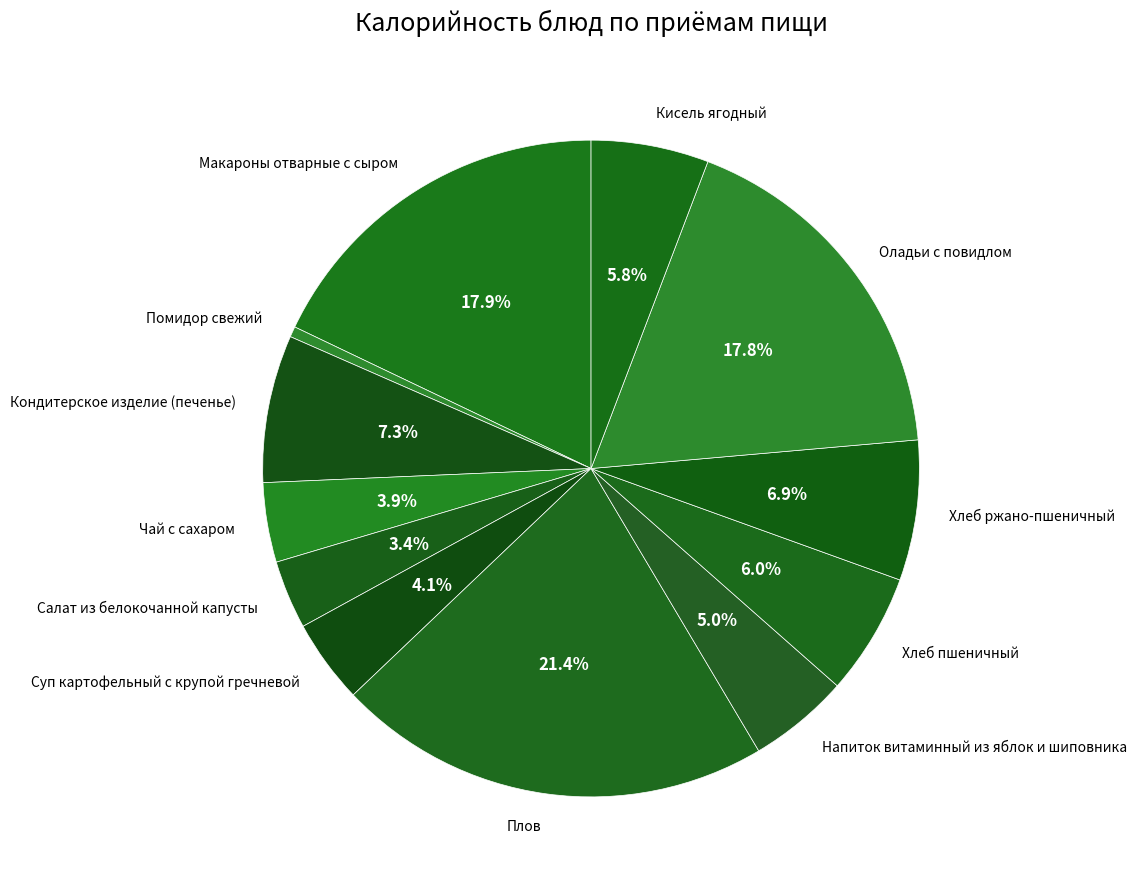

Do Помидор свежий and Кондитерское изделие (печенье) together represent more than half of the pie?

No